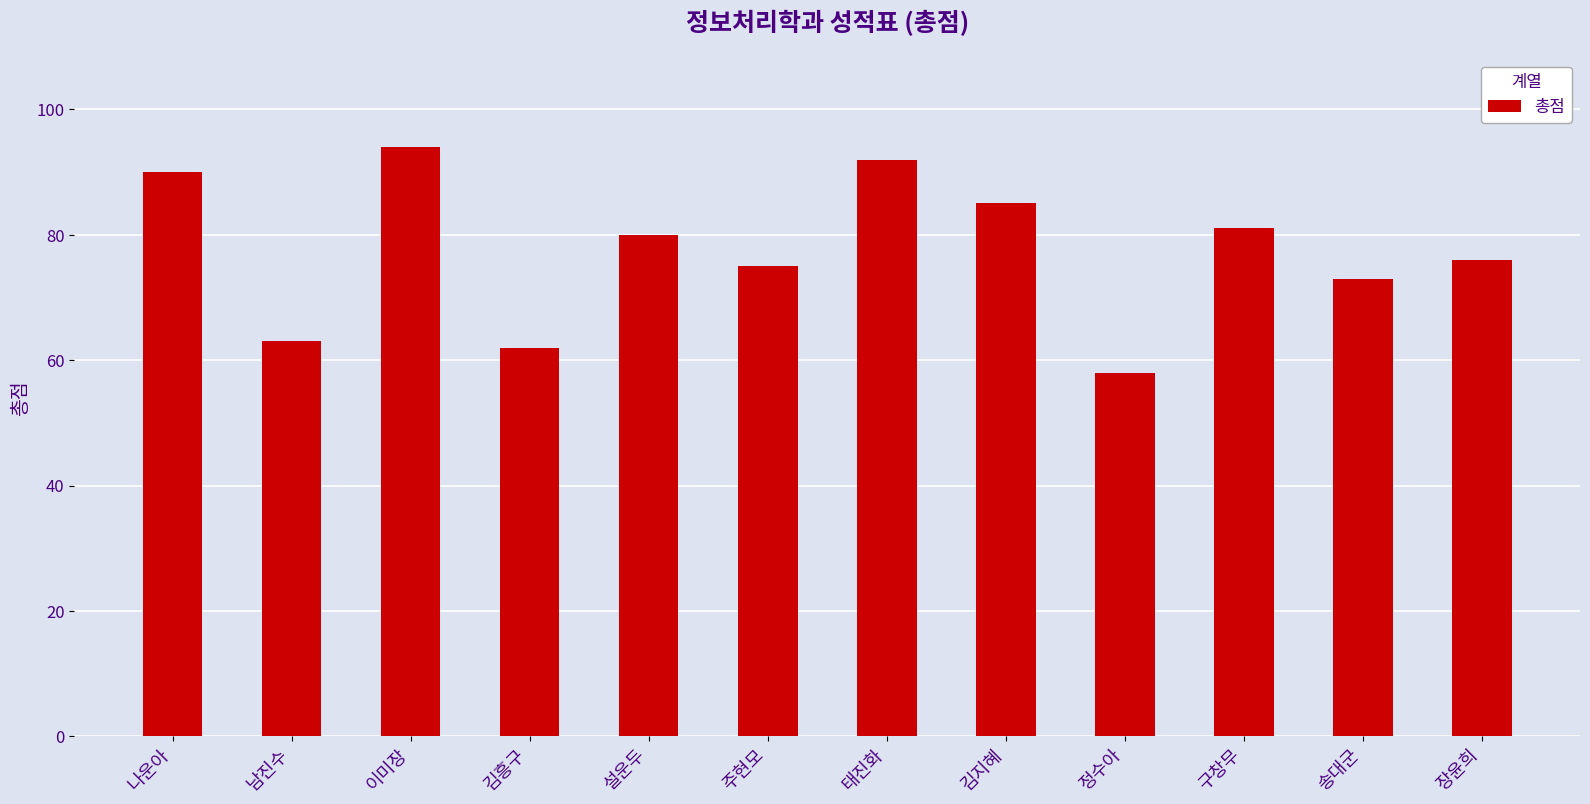

What is the greatest value displayed?

94